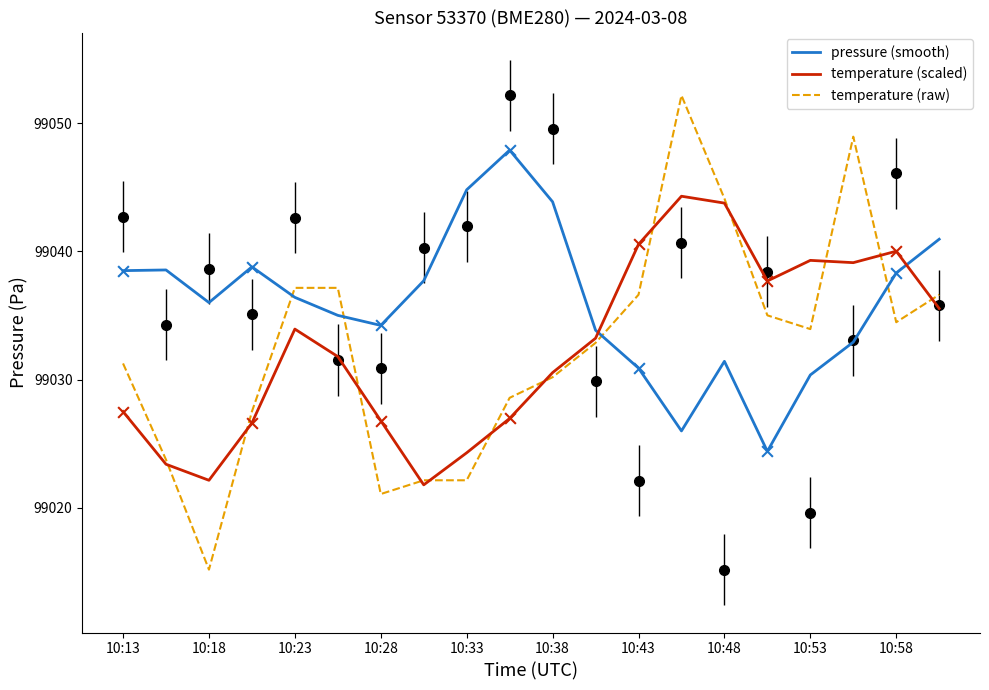

At which category is the sum across all series the highest?

13